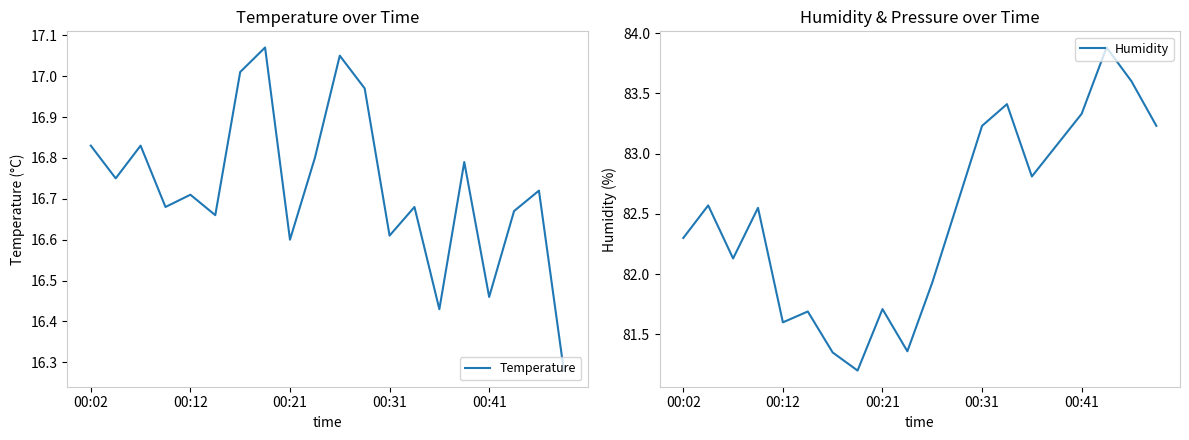

What is the lowest value of the Humidity series?

81.2